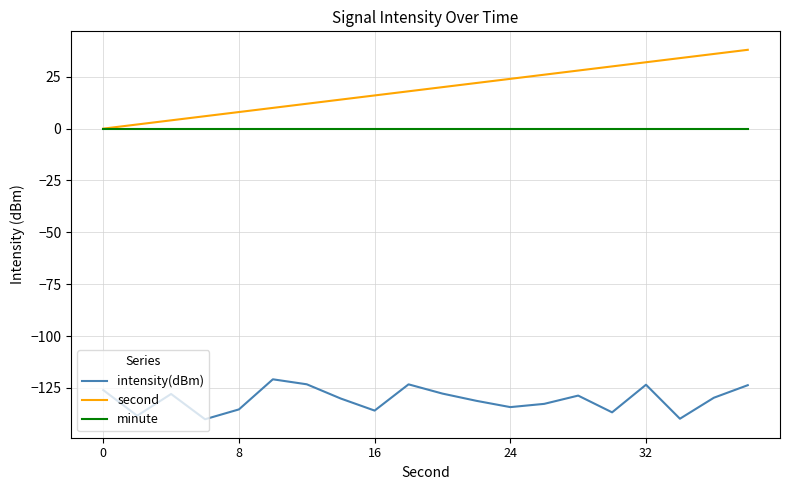

Which series has the widest spread of values?

second